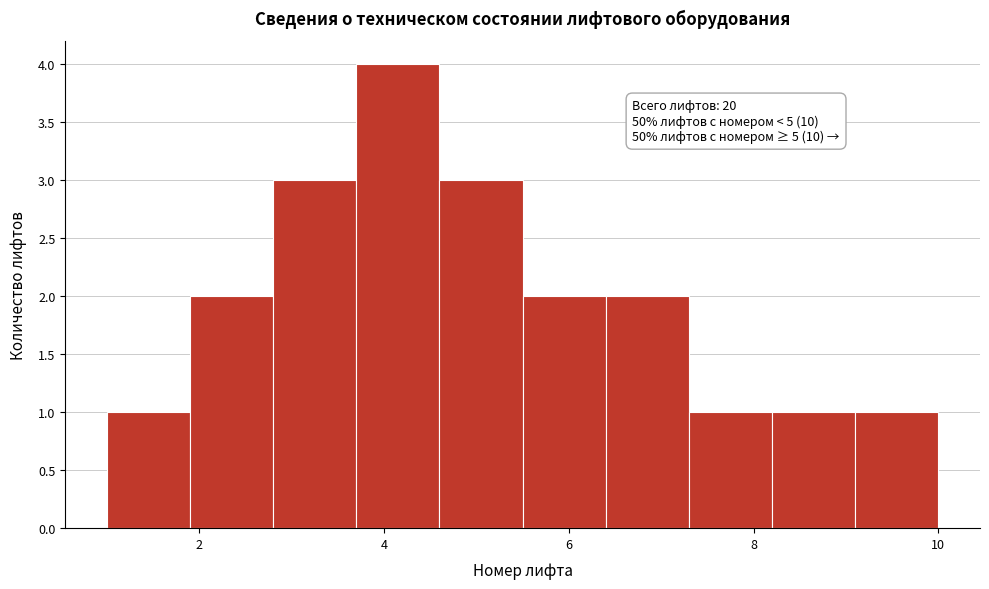

Over which range of the x-axis is the bar tallest?

3.7 to 4.6